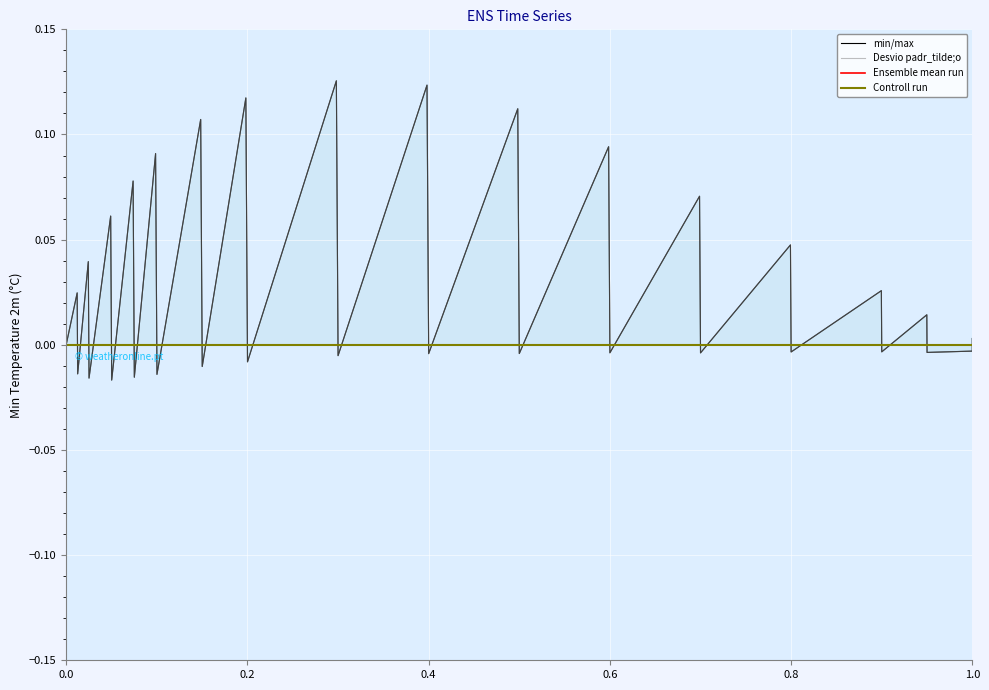

How many lines are shown in the chart?

4